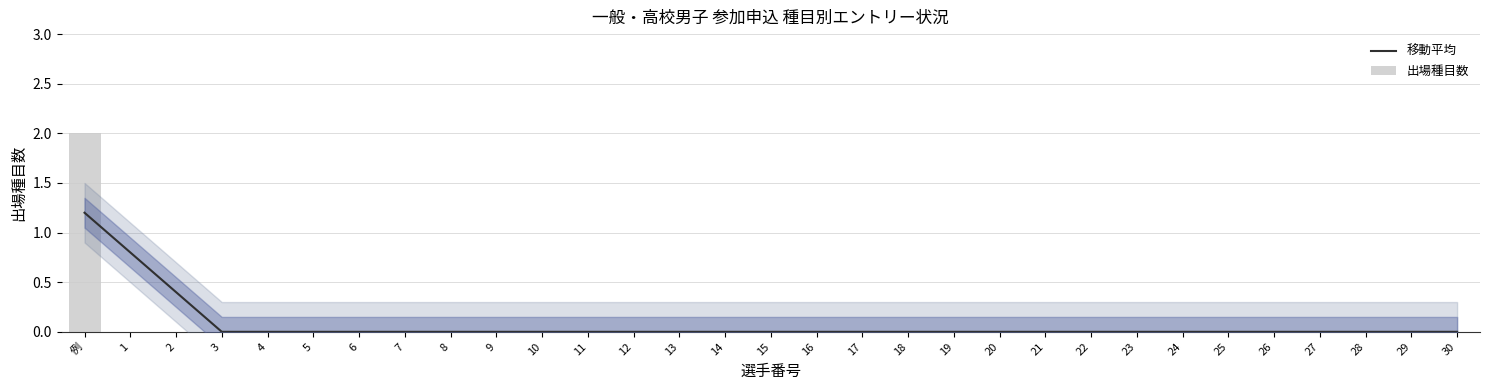

What are all the series names shown in the legend?

移動平均, 出場種目数